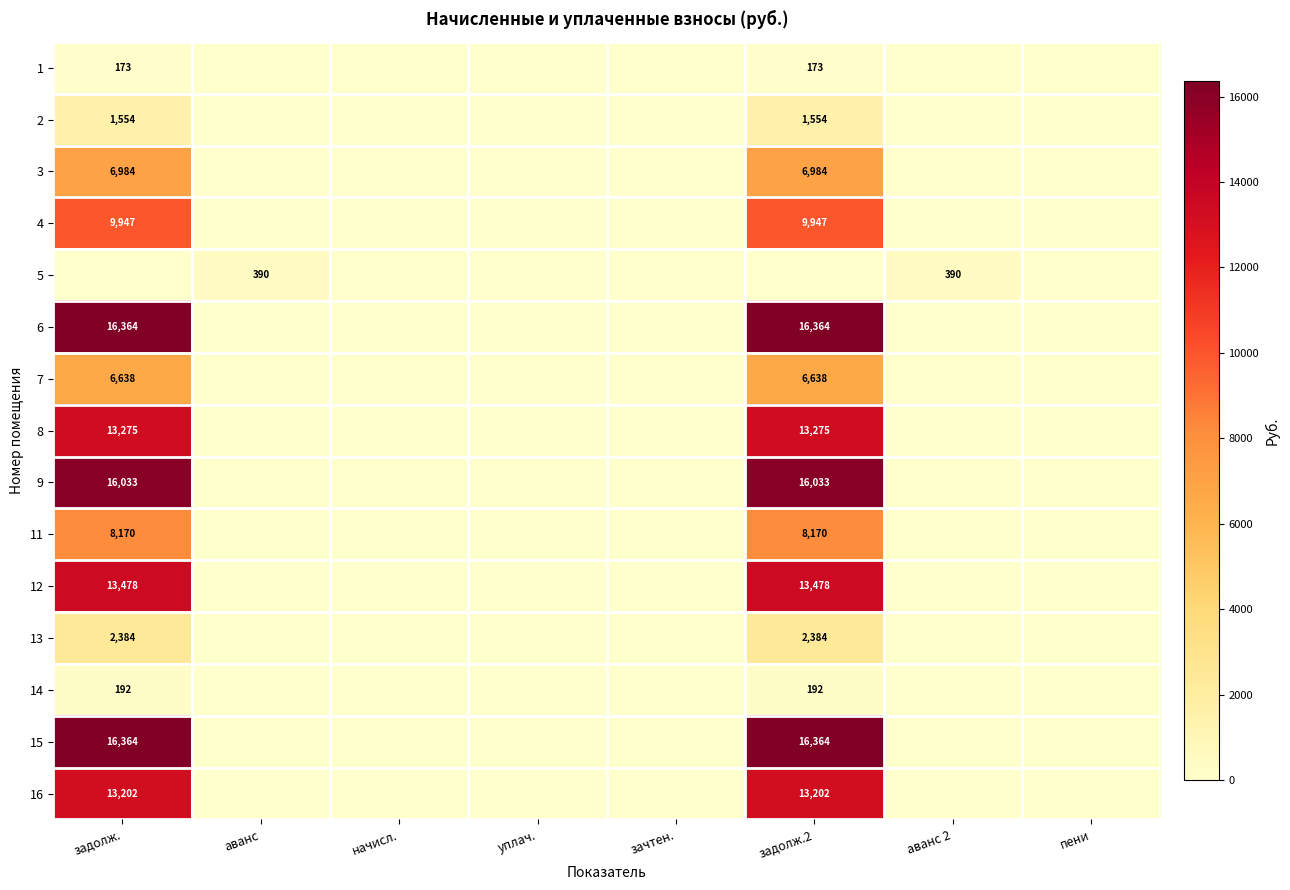

The 13 series shows 2384 at задолж.. True or false?

True